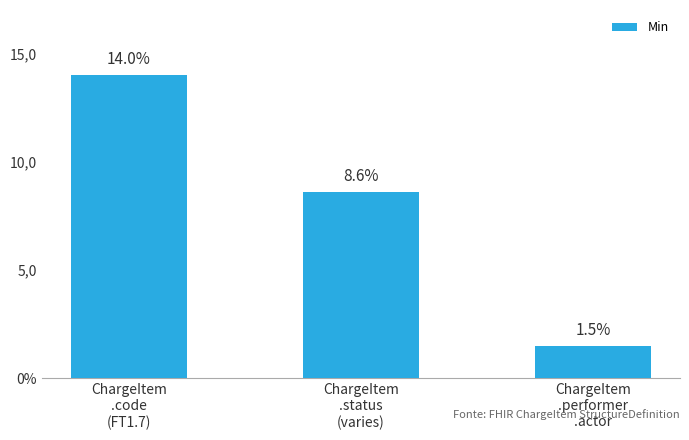

What is the greatest value displayed?

14.0